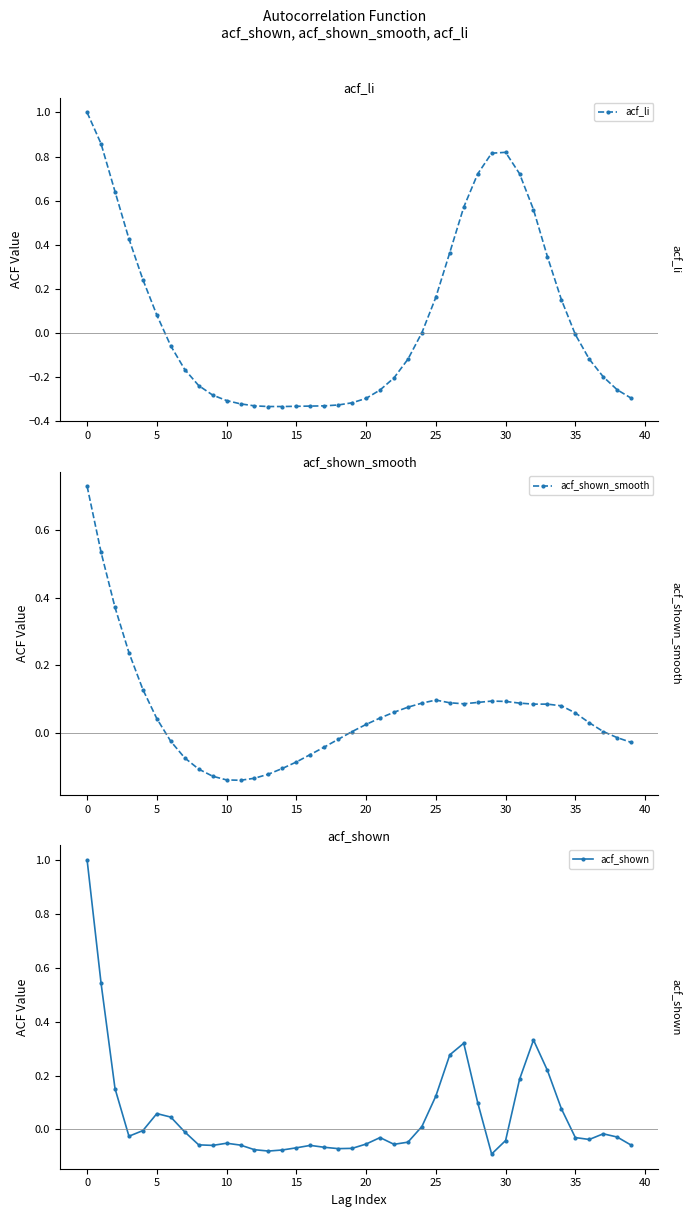

Which category has the lowest value in the acf_shown_smooth series?

11